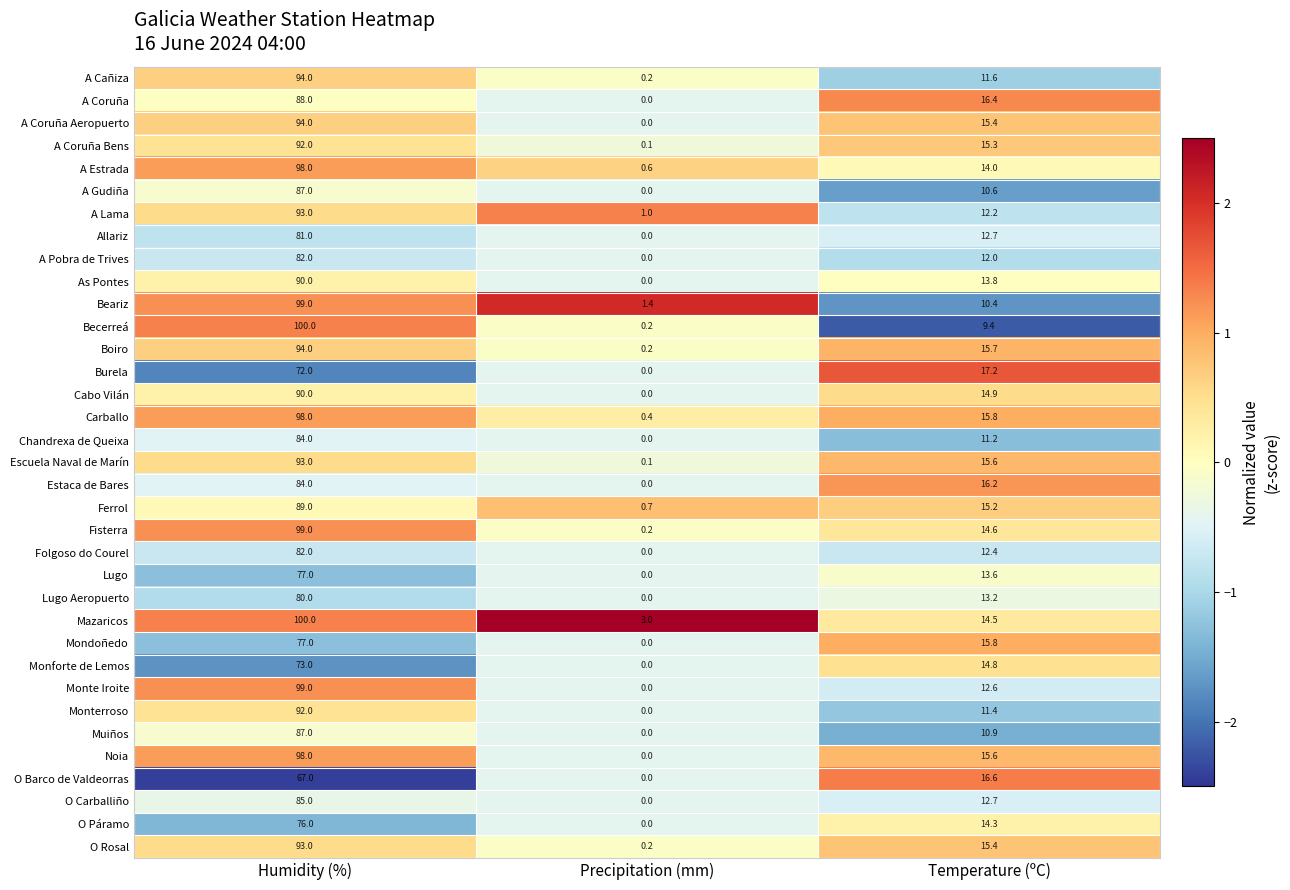

What is the difference between the highest and lowest values at Temperature (ºC)?

7.8